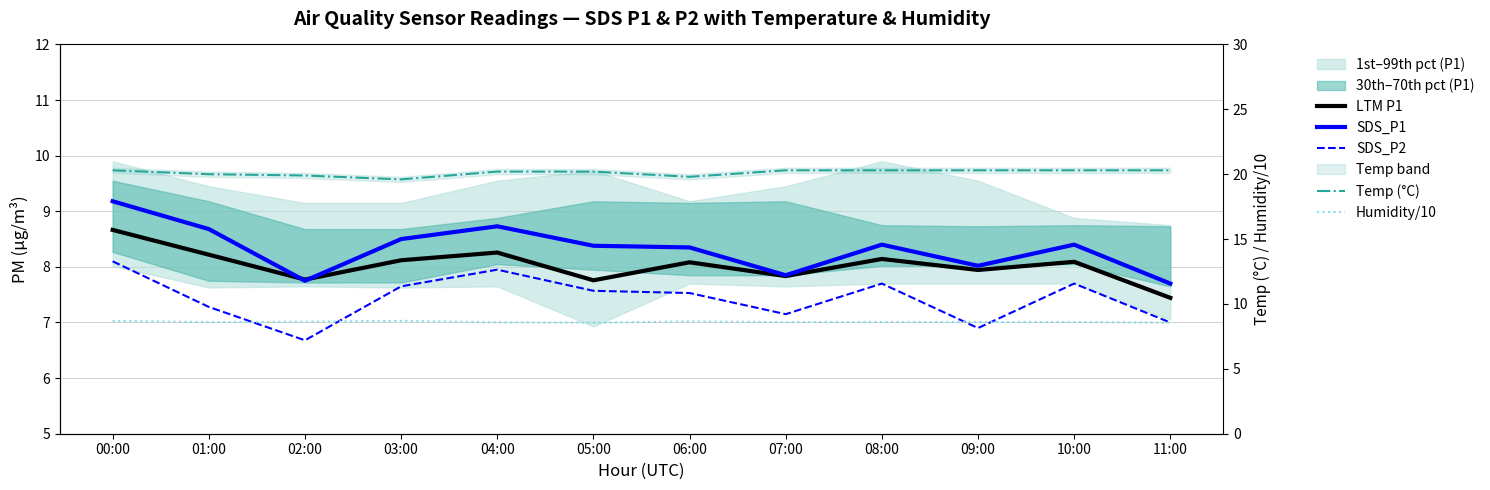

What is the maximum value for LTM P1?

8.7